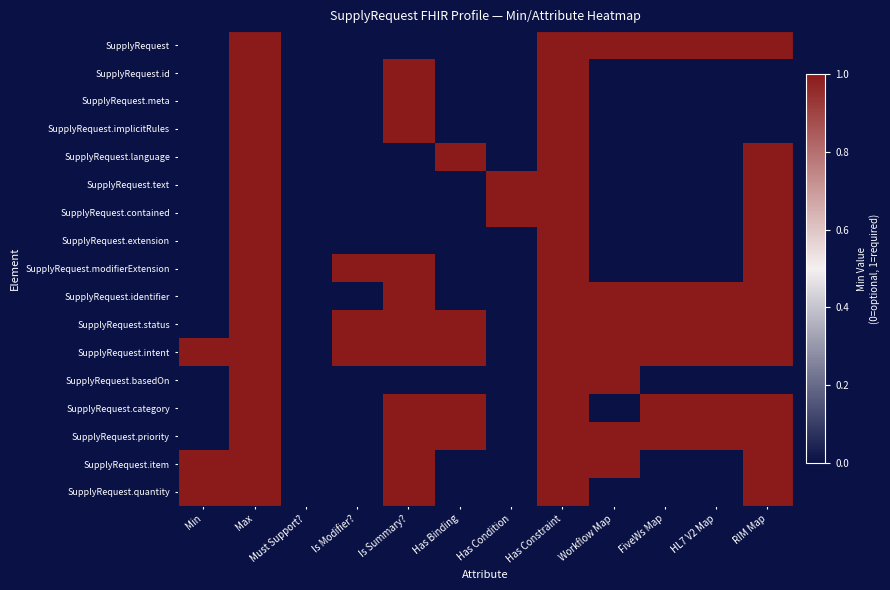

Which label corresponds to the smallest value in the chart?

Min